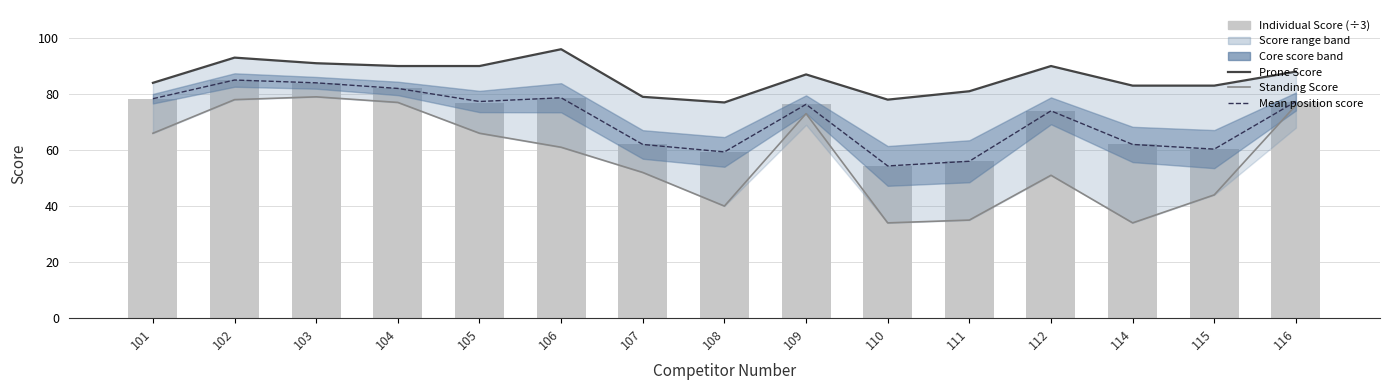

What is the difference between the Prone Score values at 103 and 104?

1.0